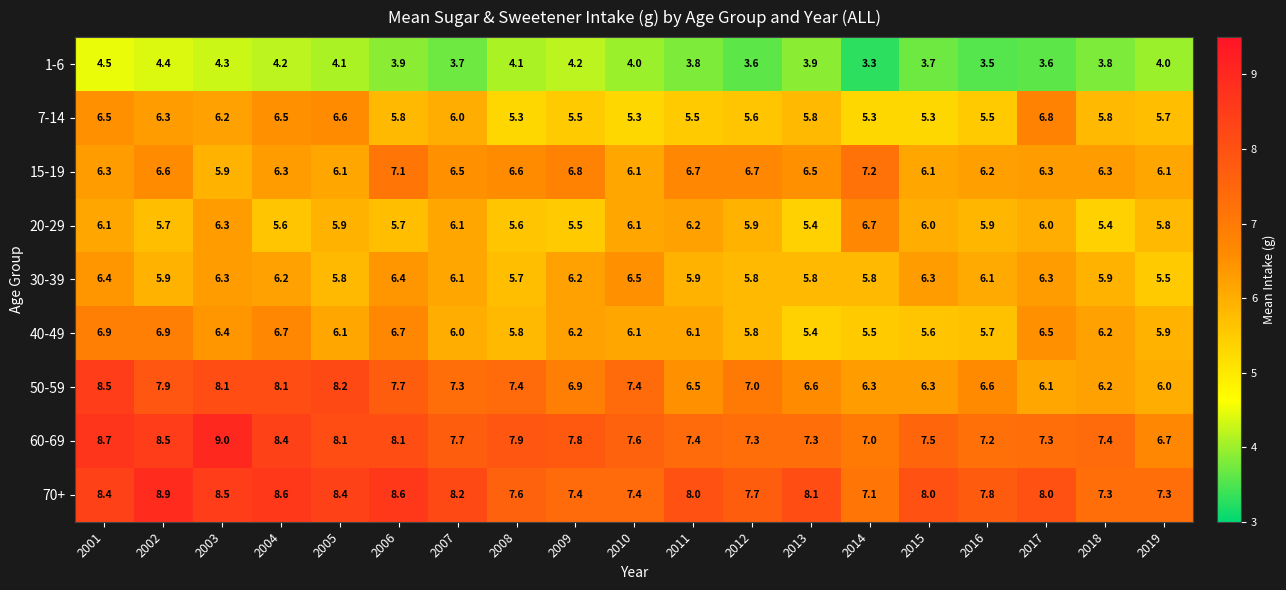

Is it true that 50-59 equals 10.1 at 2019?

False